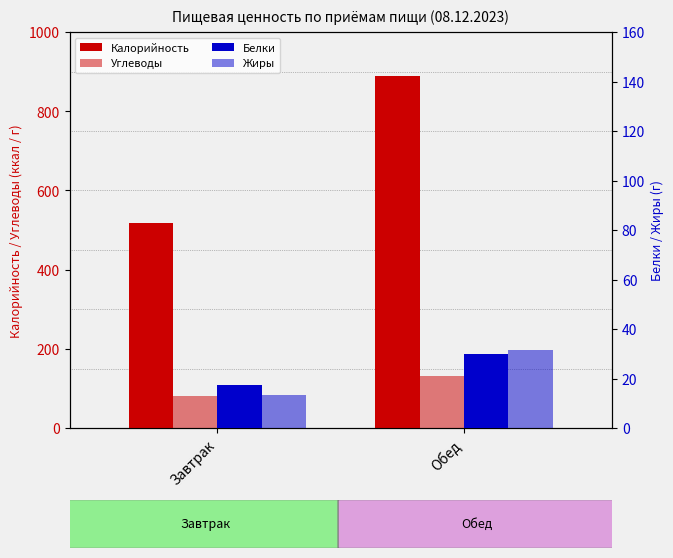

Where does the Жиры series first go above 31?

Обед